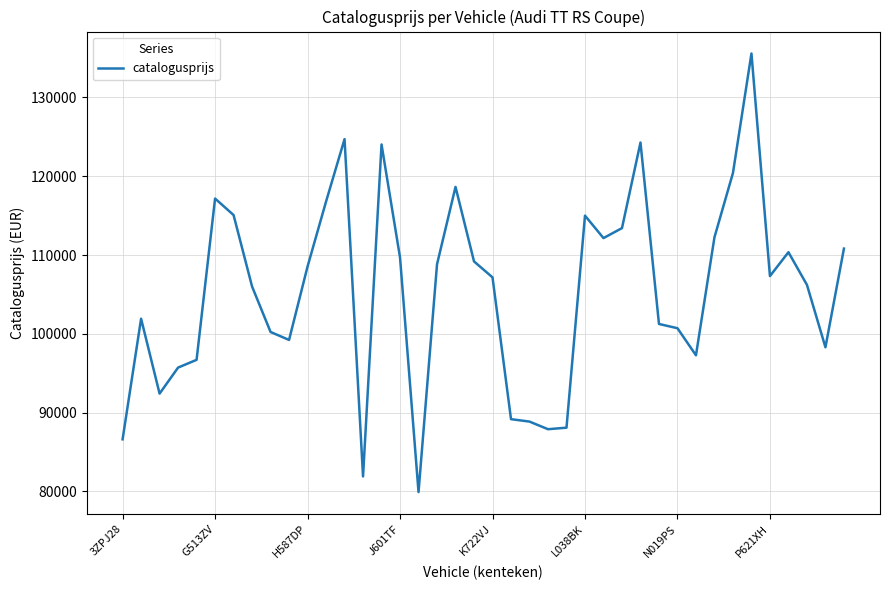

What is the difference between the maximum and minimum values?

55659